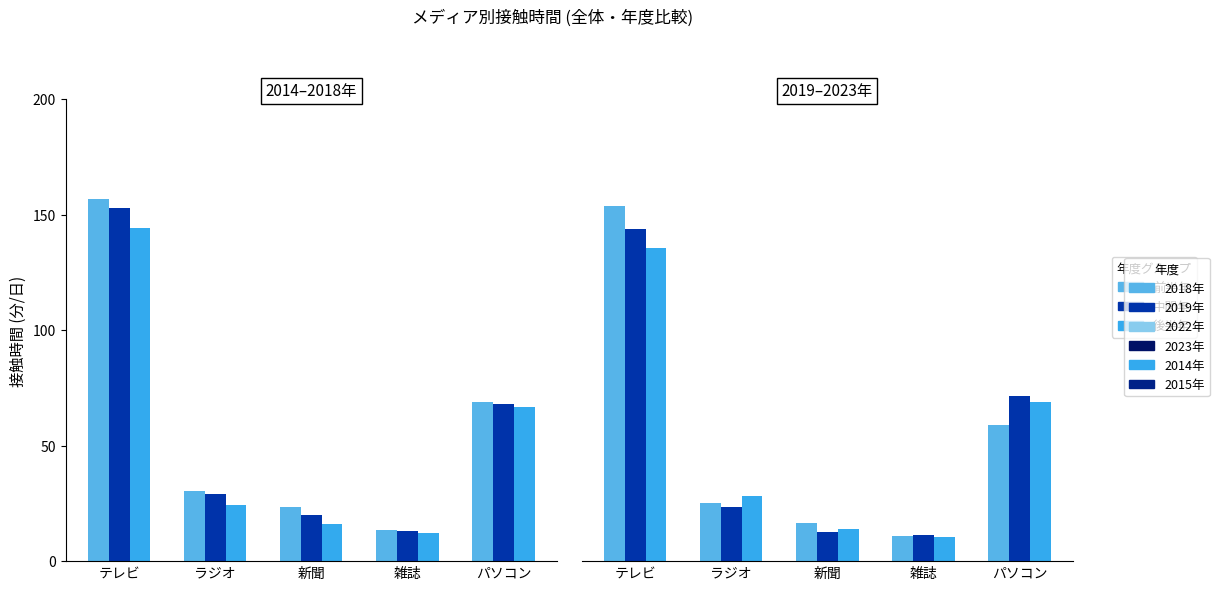

How many bars are there in total?

30